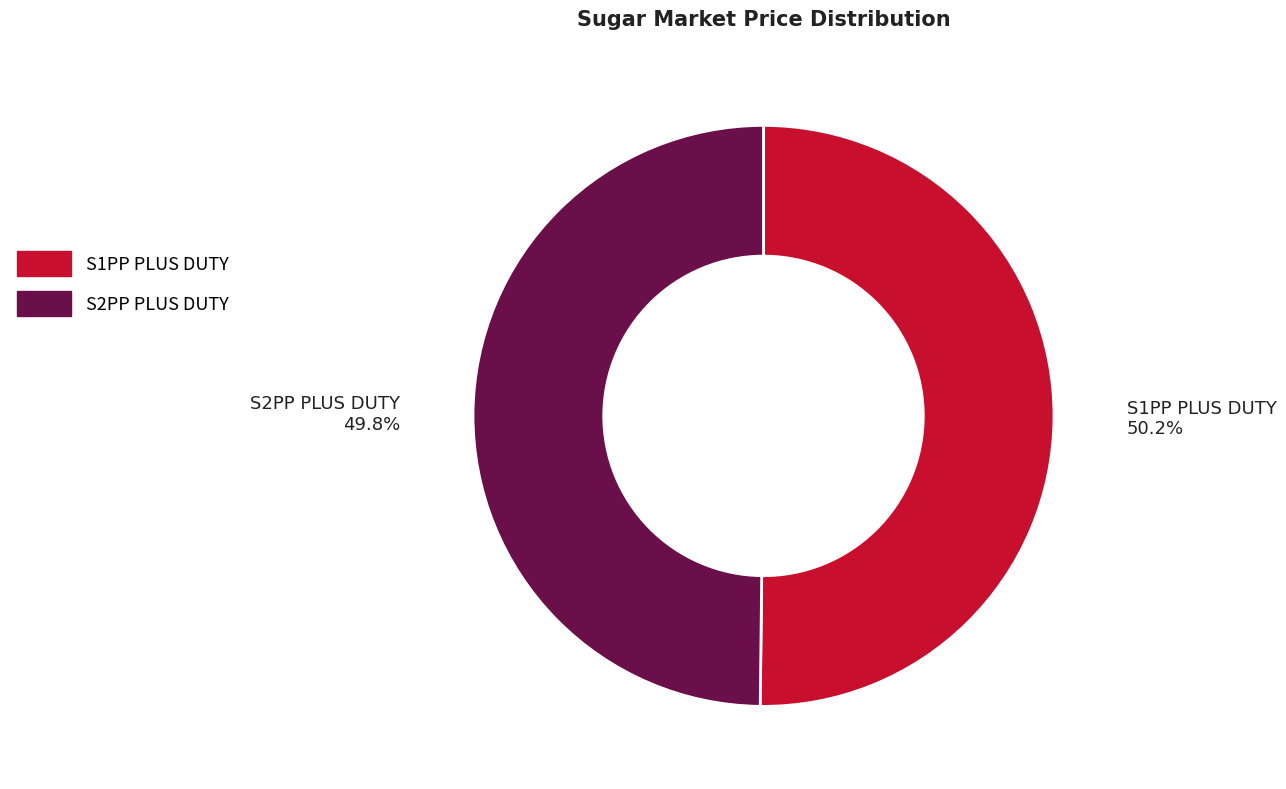

What is the ratio of the value at S2PP PLUS DUTY to the value at S1PP PLUS DUTY?

1.0